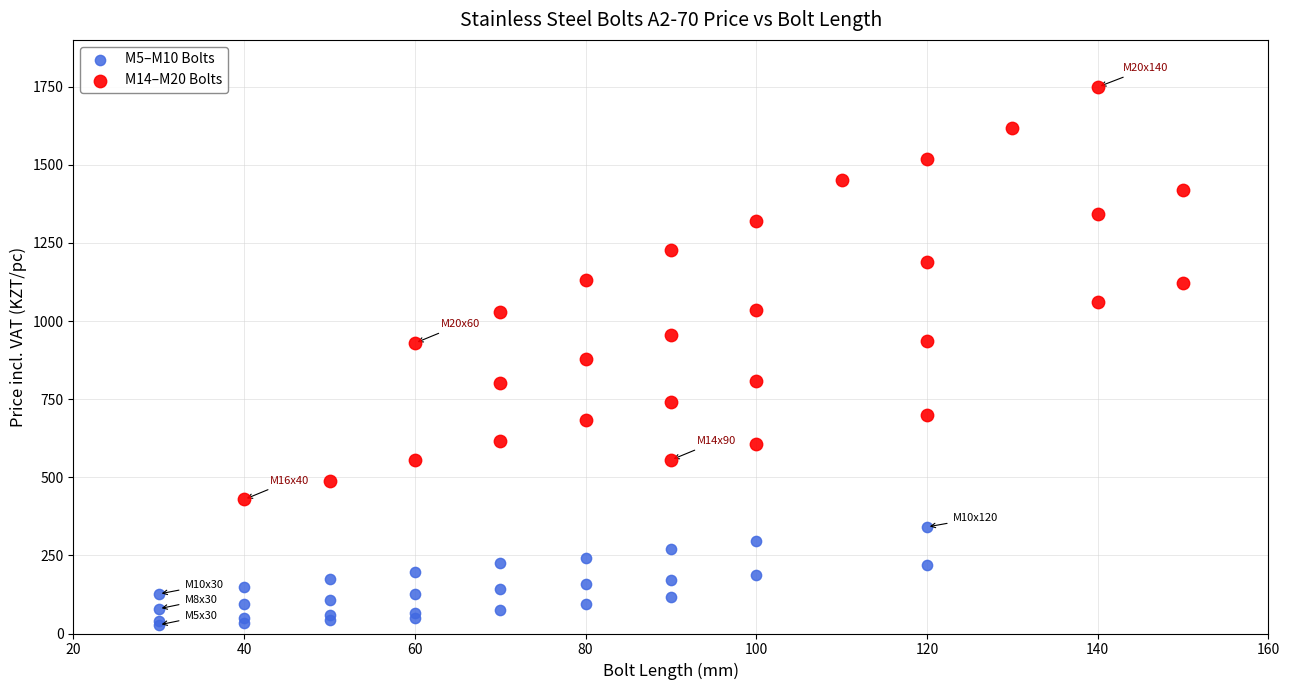

Which series has the largest Y range (max minus min)?

M14–M20 Bolts